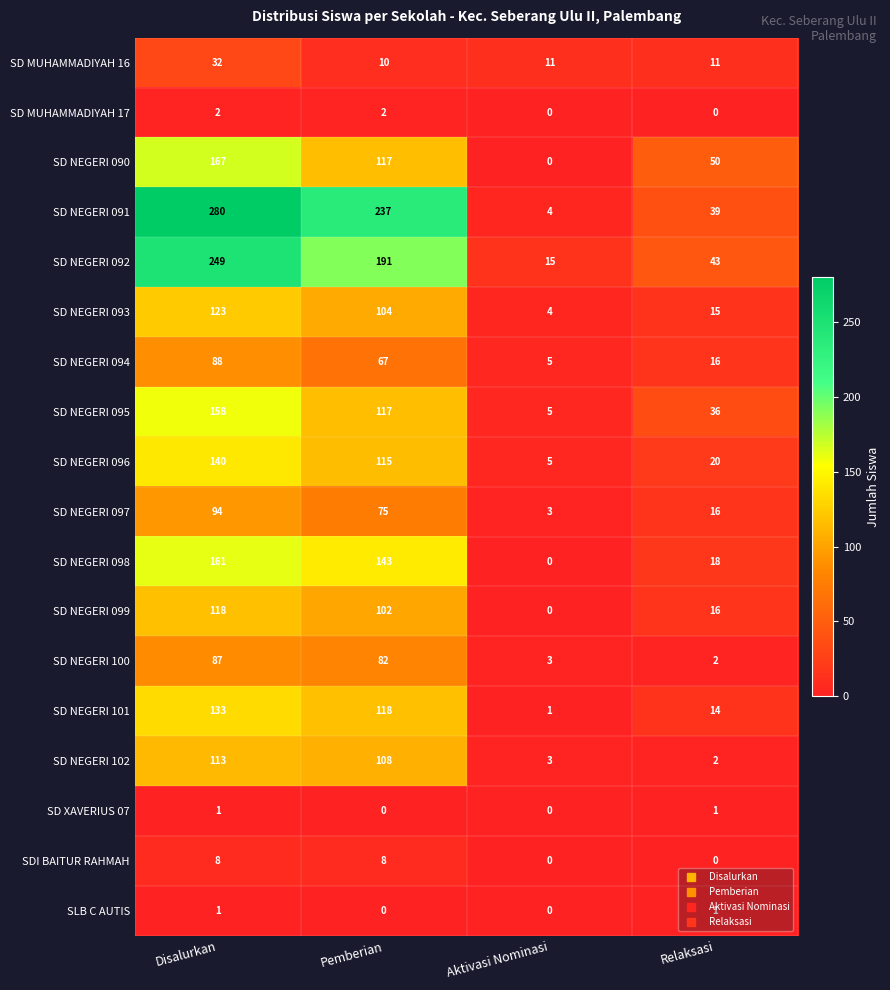

How many data points in SD NEGERI 093 are less than 104?

2